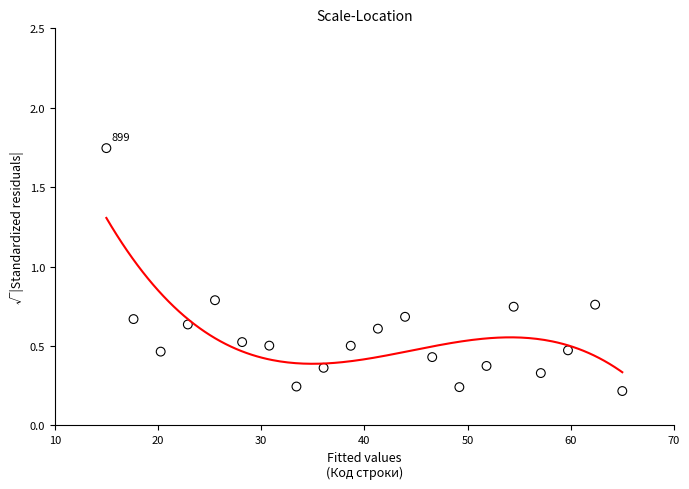

What is the range of X values (max minus min)?

50.0